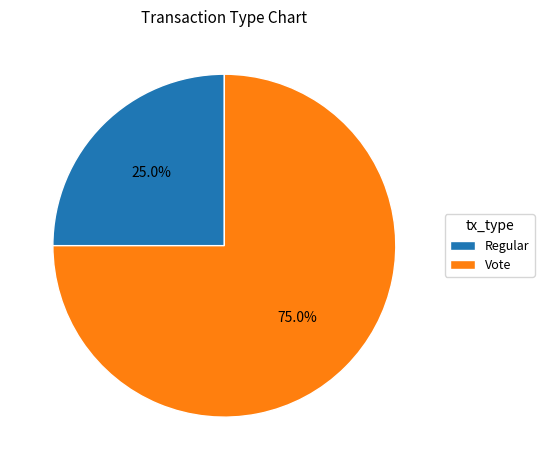

How many segments does this pie chart have?

2